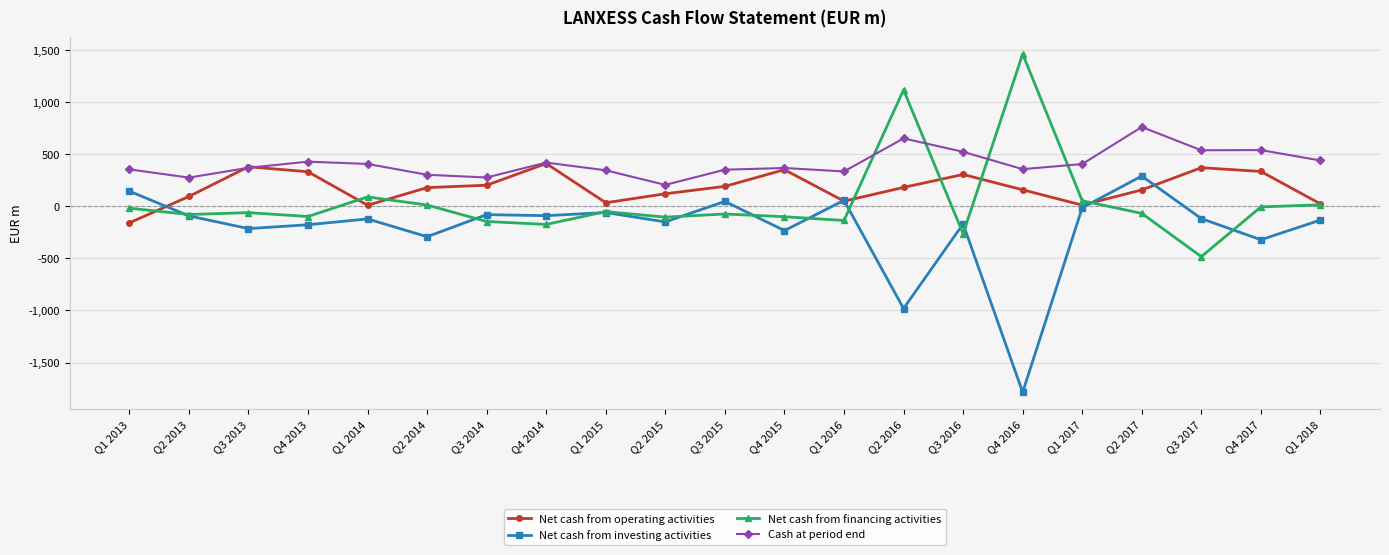

Is it true that Net cash from operating activities equals 304 at Q3 2016?

True